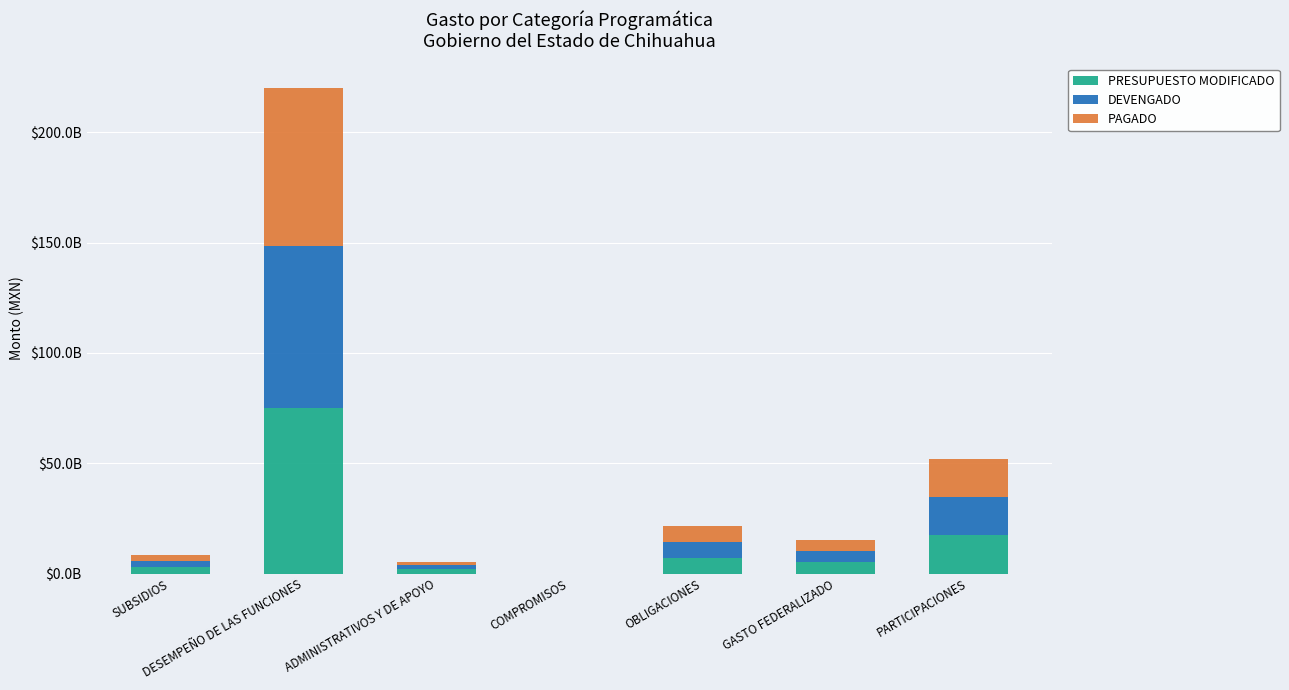

What are all the series names shown in the legend?

PRESUPUESTO MODIFICADO, DEVENGADO, PAGADO